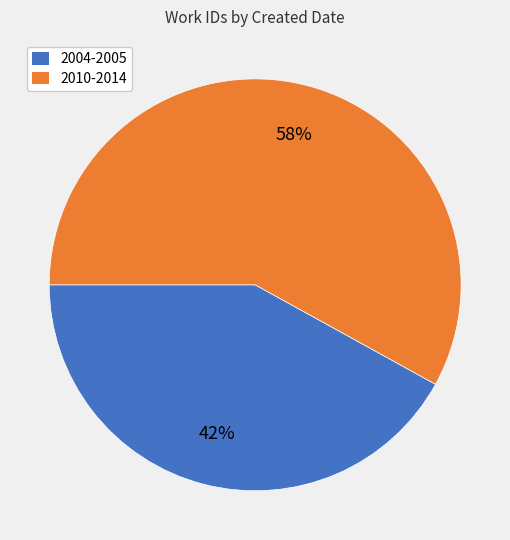

Which category has the smallest portion of the pie?

2004-2005